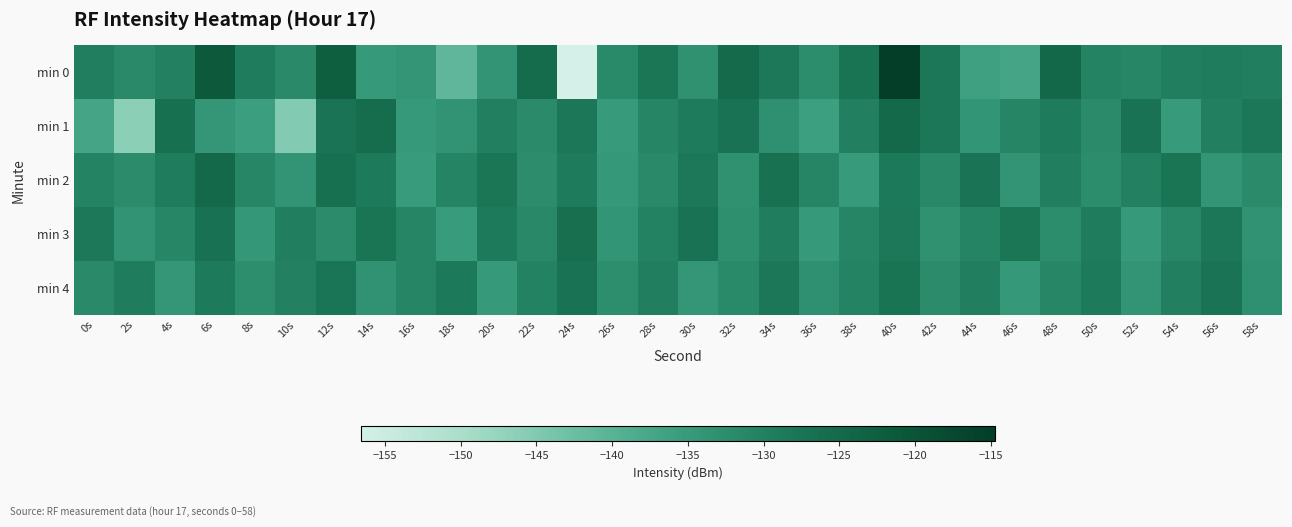

At which category is the sum across all series the highest?

40s